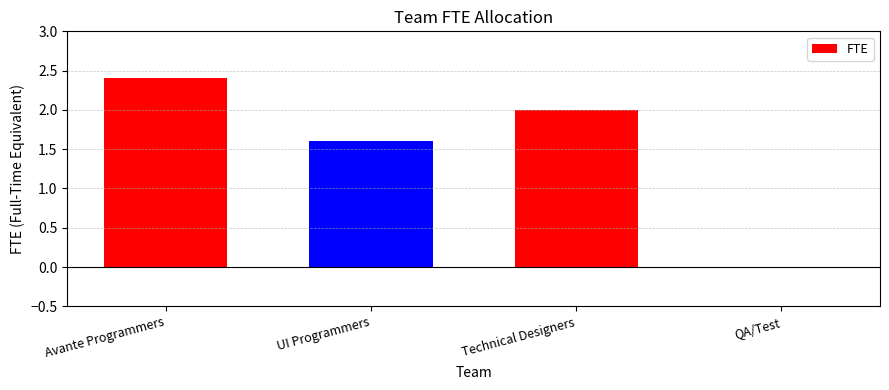

Count the values in the range 1 to 2.

2